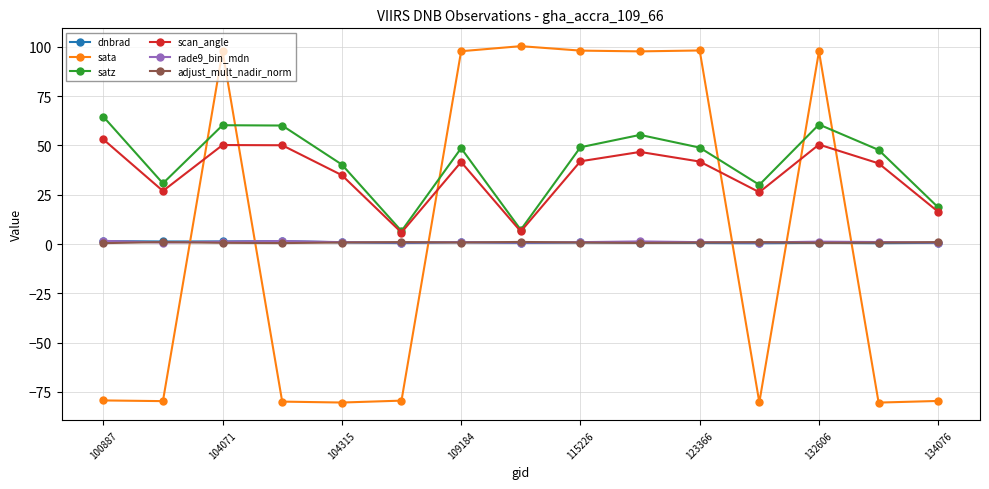

How many times do sata and rade9_bin_mdn cross each other?

6